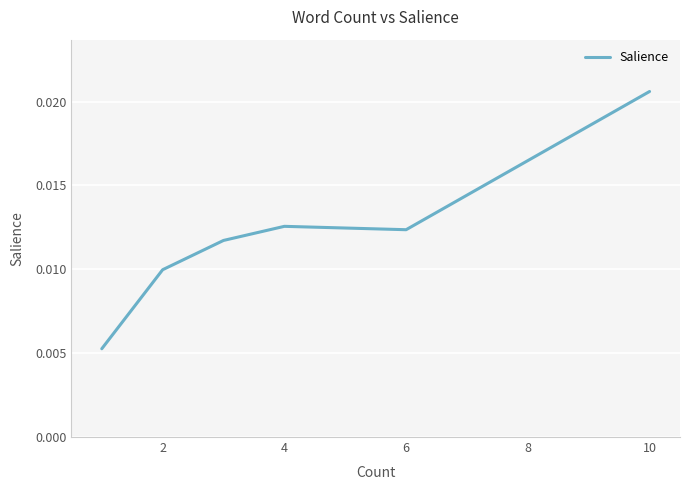

How many lines are shown in the chart?

1